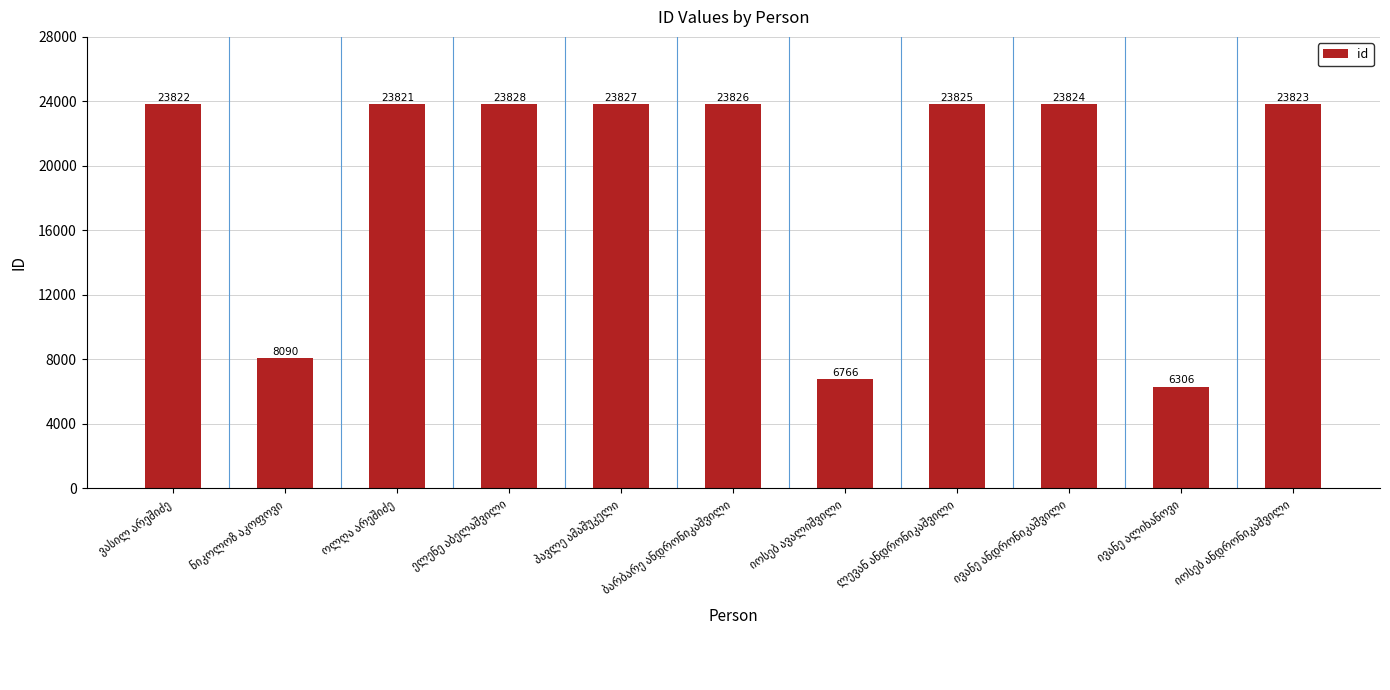

What is the difference between the maximum and minimum values?

17522